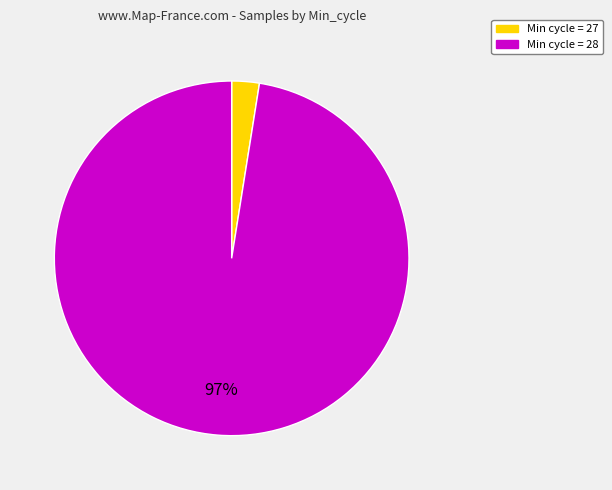

Is there a majority slice in this chart?

Yes